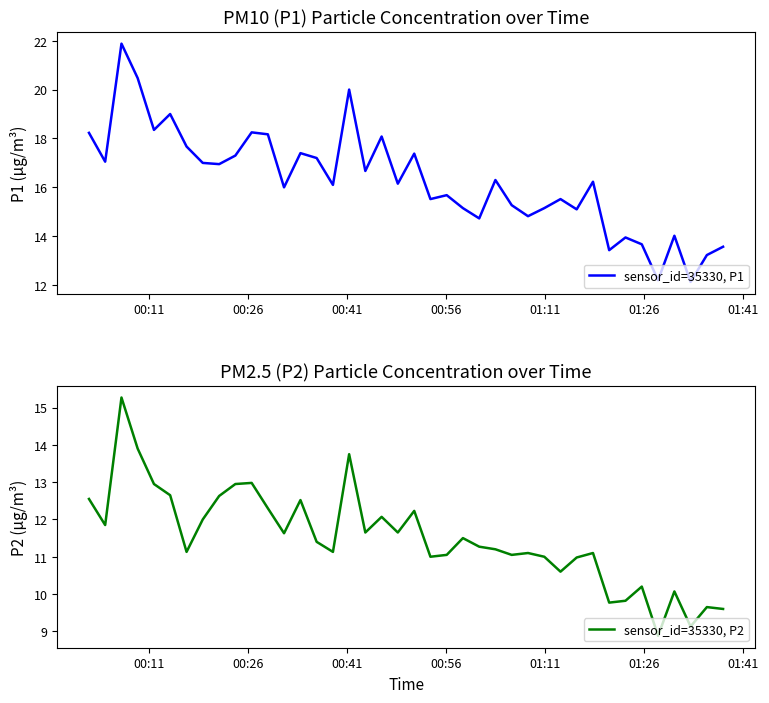

Does the chart display data point markers on the line(s)?

No